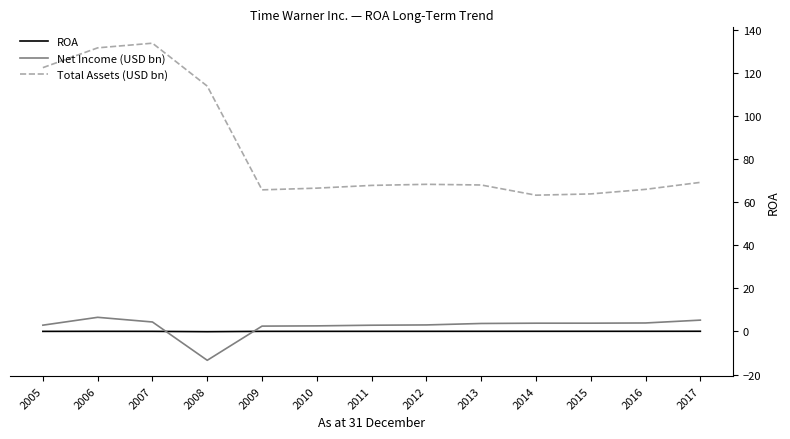

Which series changed the most between 2008 and 2017?

Total Assets (USD bn)